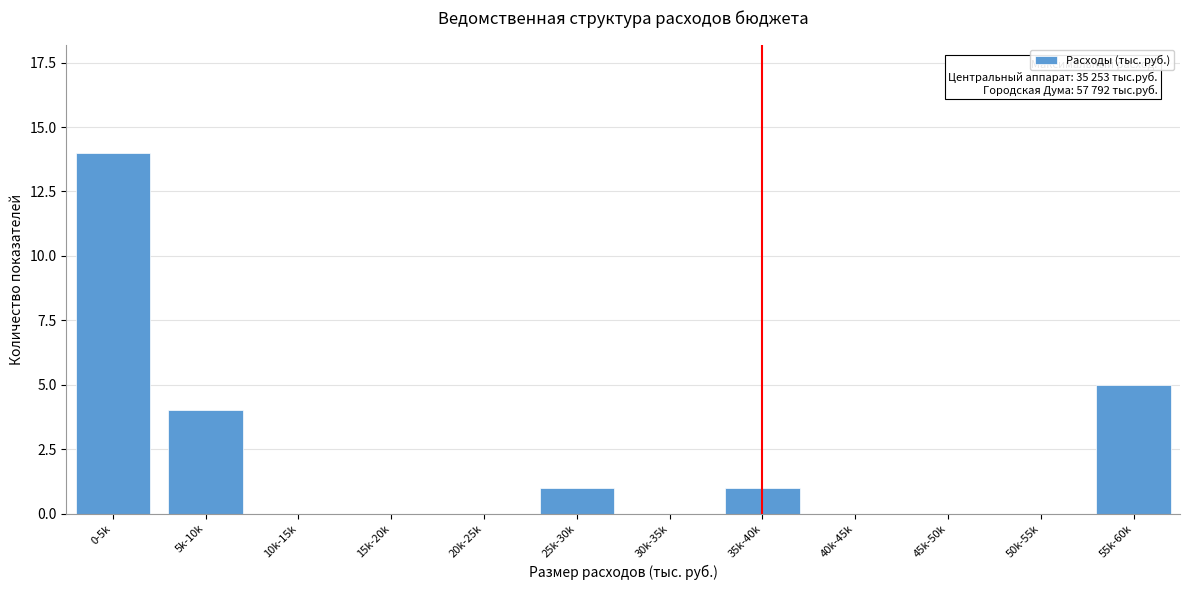

Reading right to left, list all the values displayed in this chart.

55k-60k=5	50k-55k=0	45k-50k=0	40k-45k=0	35k-40k=1	30k-35k=0	25k-30k=1	20k-25k=0	15k-20k=0	10k-15k=0	5k-10k=4	0-5k=14